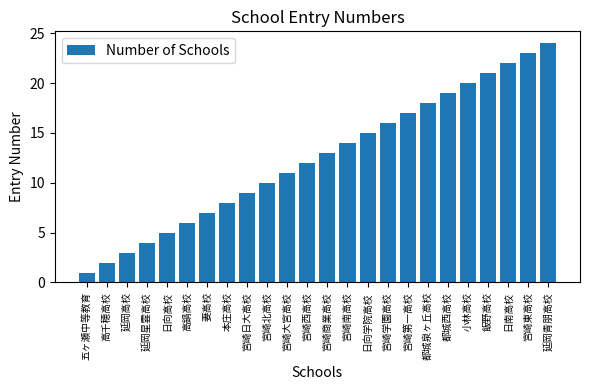

The chart shows a value of 21 at 飯野高校. True or false?

True